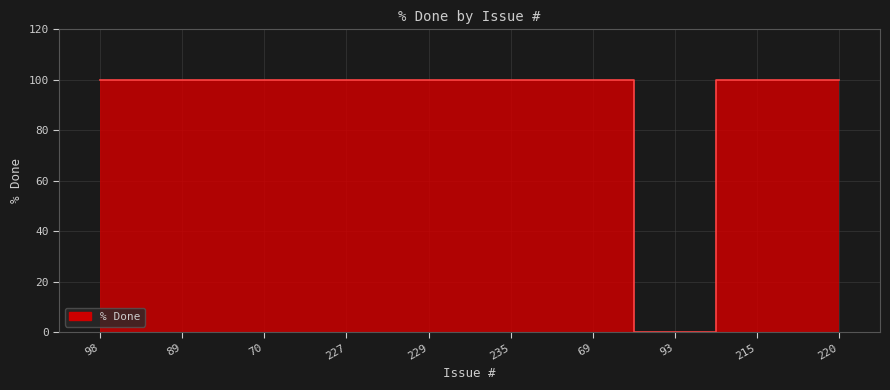

At which label is the value closest to 50?

98